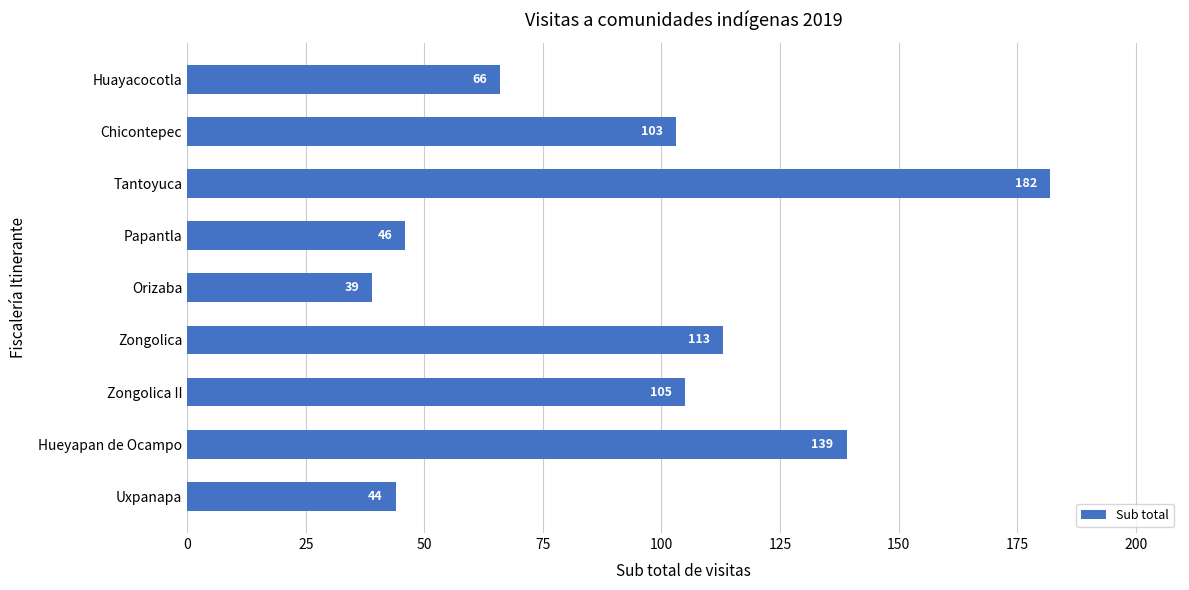

What is the label of the 9th bar from the bottom?

Huayacocotla